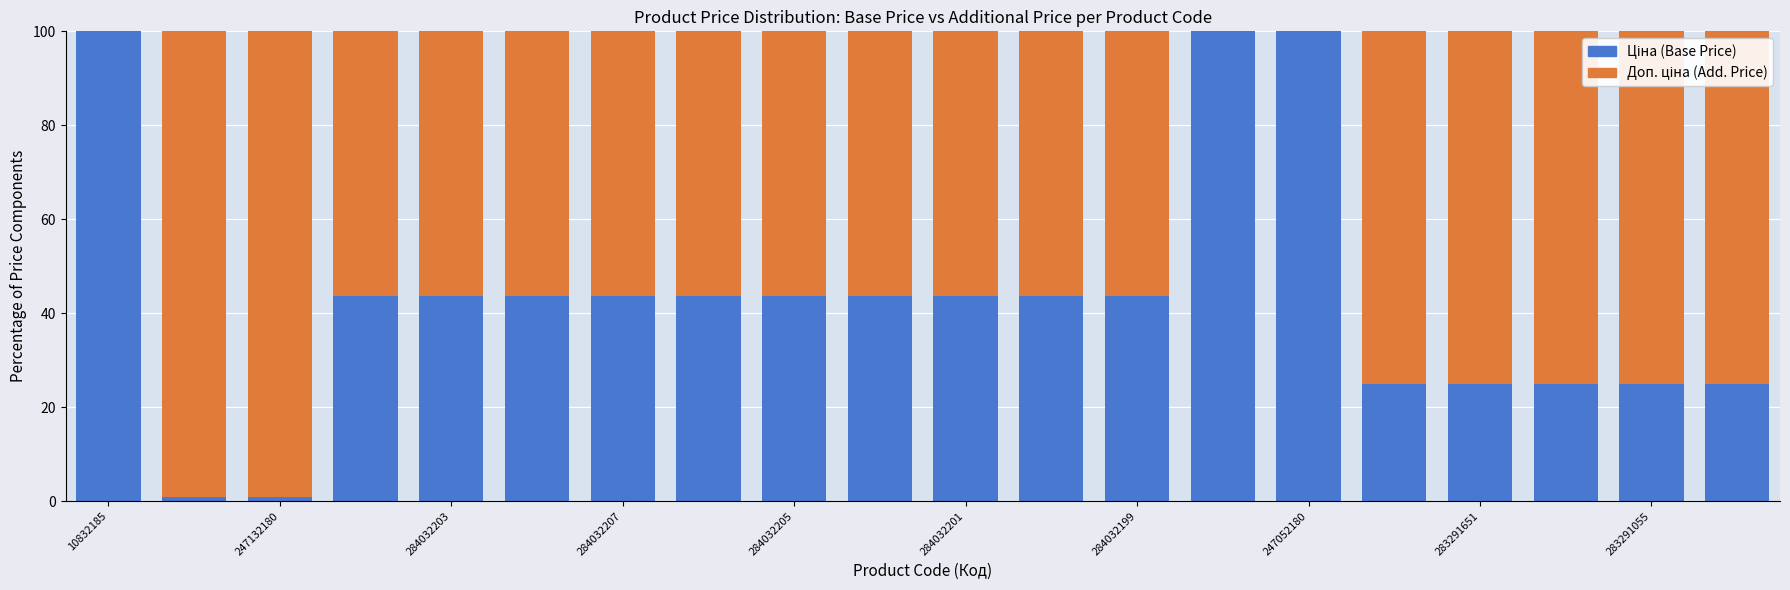

Are the bars horizontal?

No